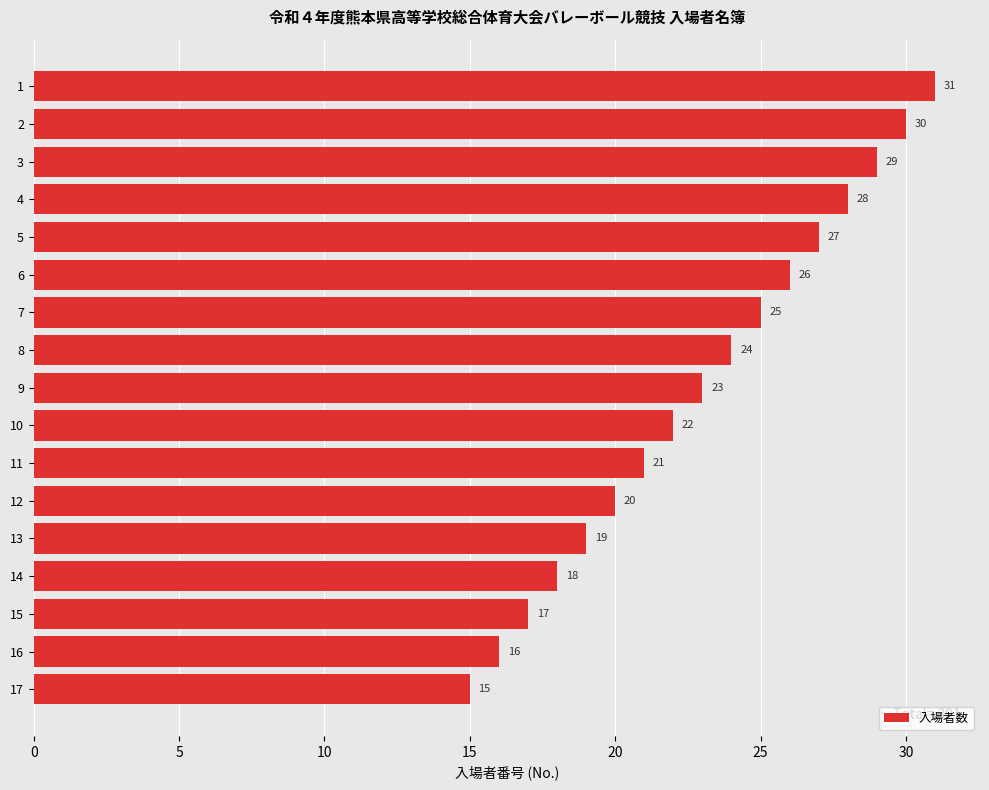

Approximately how many times larger is the value at 9 compared to 10?

1.0